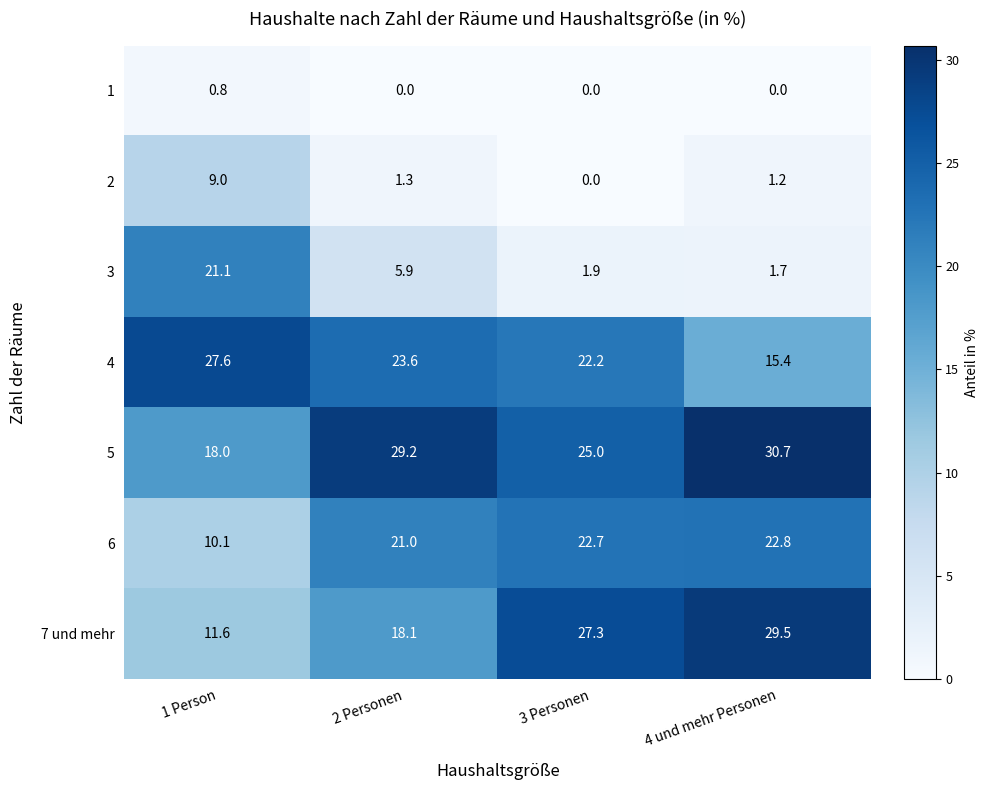

Between 1 Person and 3 Personen, which series saw the biggest shift?

3